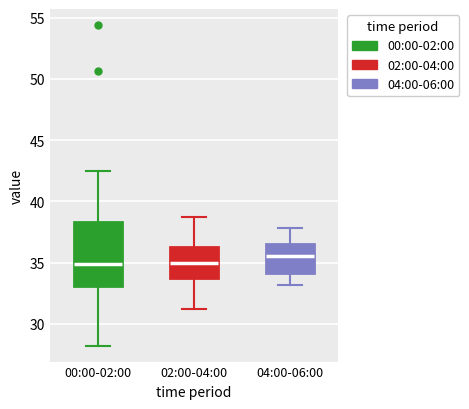

Reading left to right, read every box against the y-axis: the position of its median line, the range the box covers, and the ends of its whiskers. The values are not printed on the chart, so give them approximately, as read against the axis.

00:00-02:00: median 35.0, box 33.0 to 38.5, whiskers 28.0 to 42.5
02:00-04:00: median 35.0, box 34.0 to 36.5, whiskers 31.0 to 38.5
04:00-06:00: median 35.5, box 34.0 to 36.5, whiskers 33.0 to 38.0